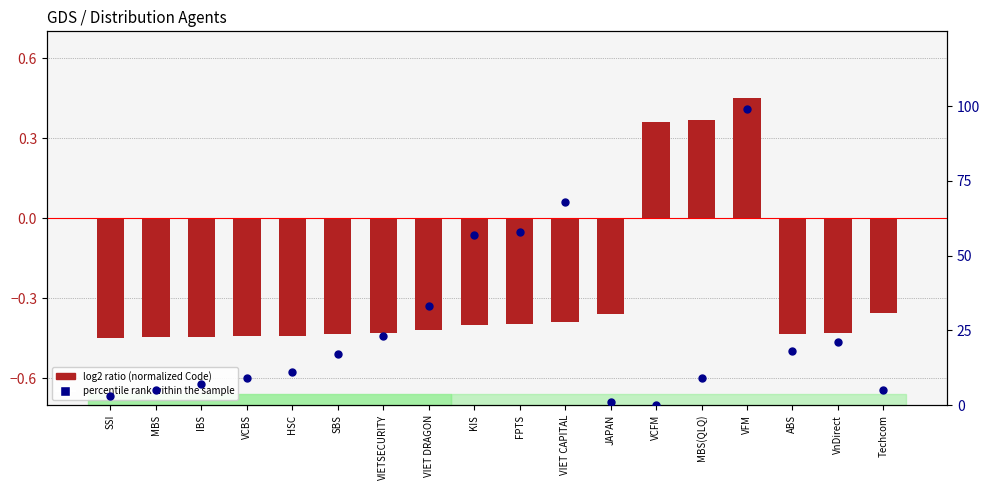

Which series reaches the minimum Y coordinate?

Code (normalized)